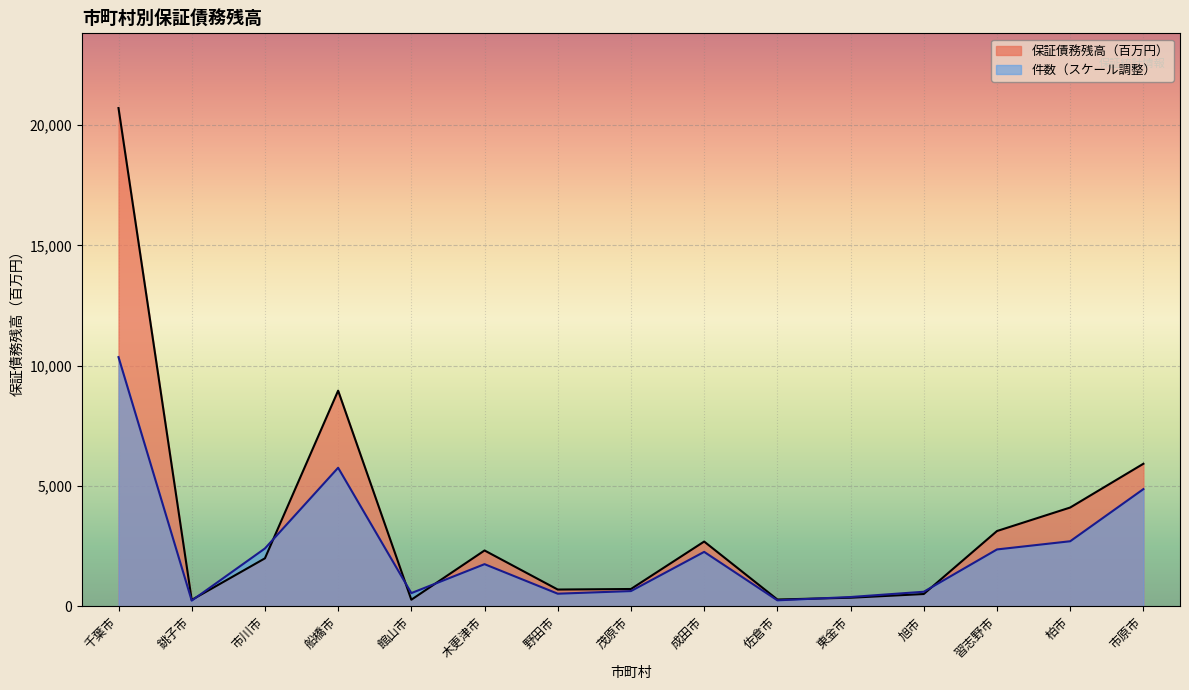

What is the value of the 件数 point at the 4th from the left?

5755.0